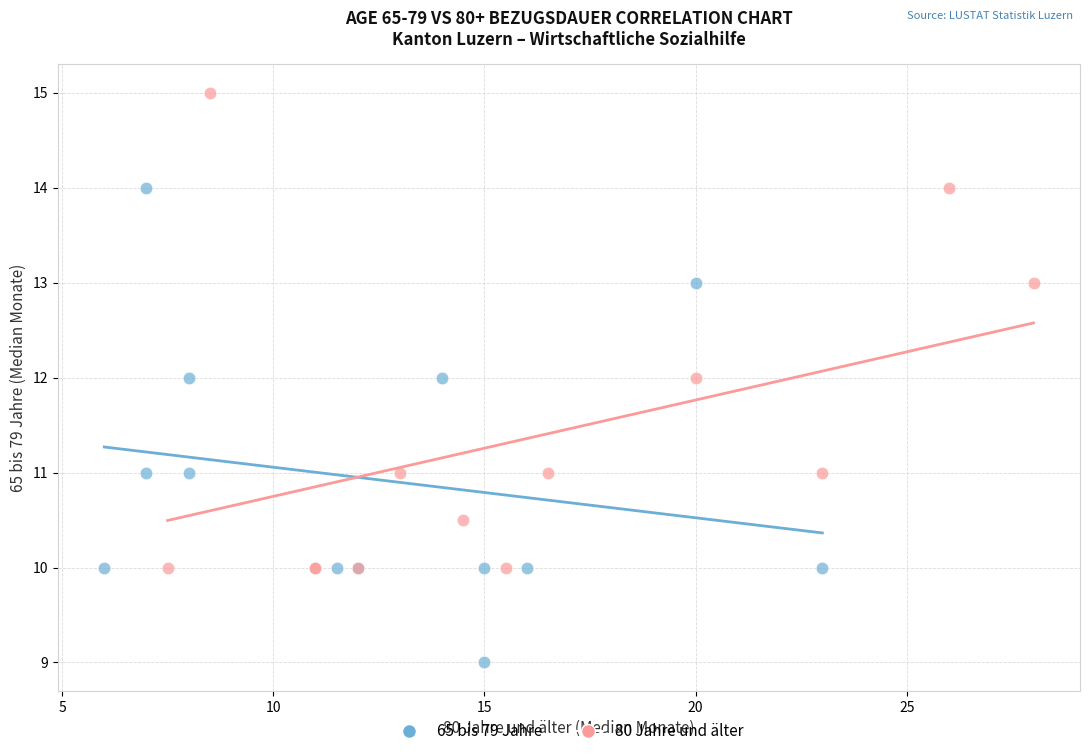

Which series reaches the minimum Y coordinate?

65 bis 79 Jahre